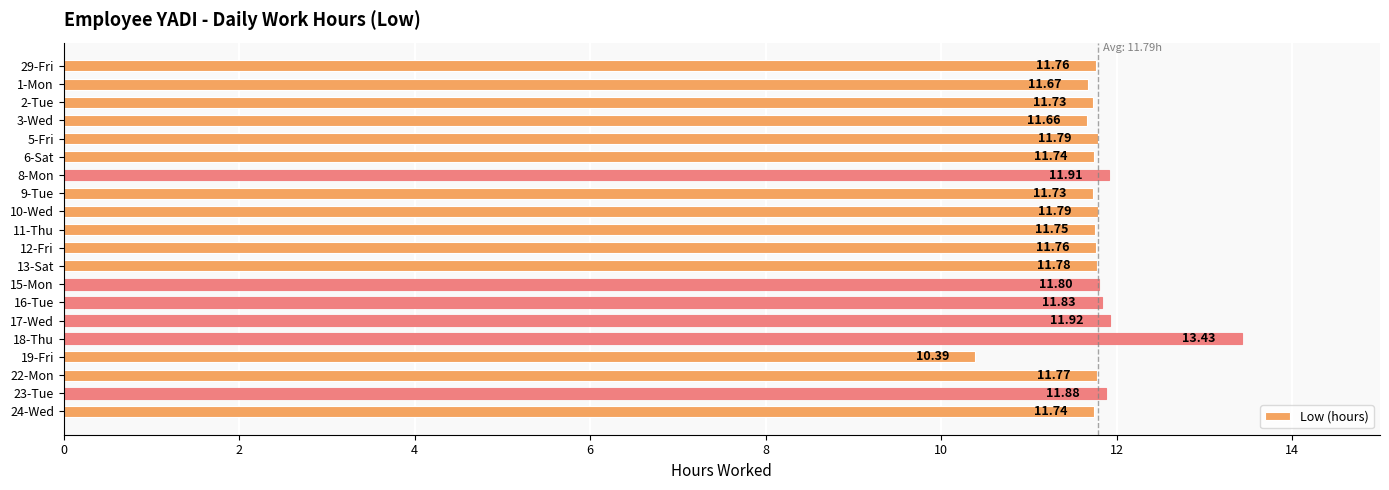

What is the change in value from 3-Wed to 6-Sat?

+0.1